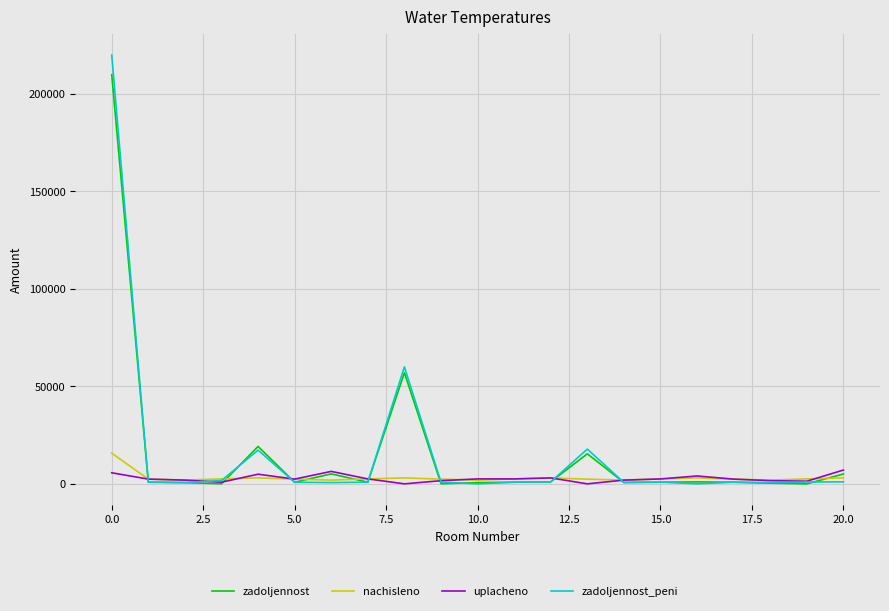

Which series has the largest range (max minus min)?

zadoljennost_peni